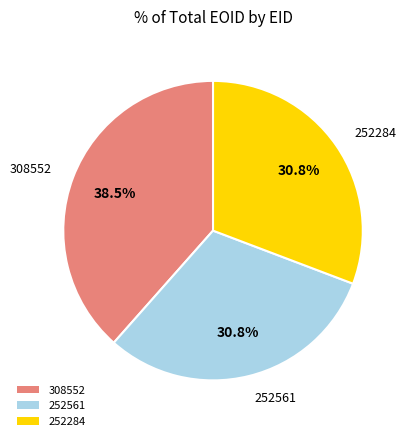

How many segments does this pie chart have?

3